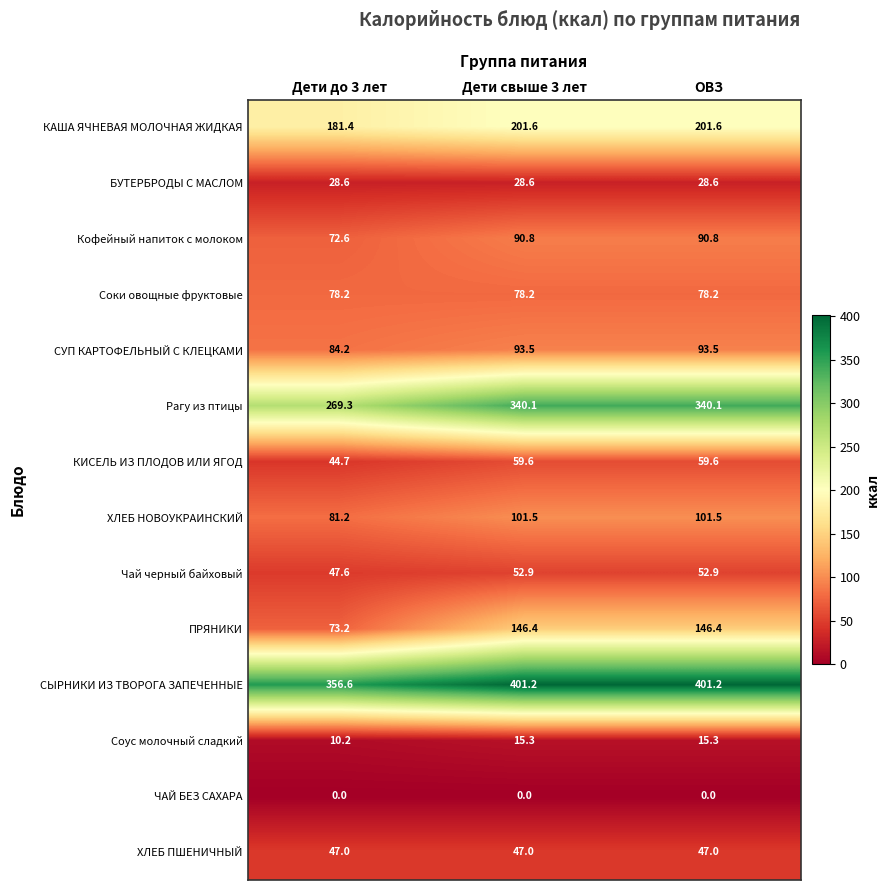

Which series has the widest spread of values?

ПРЯНИКИ